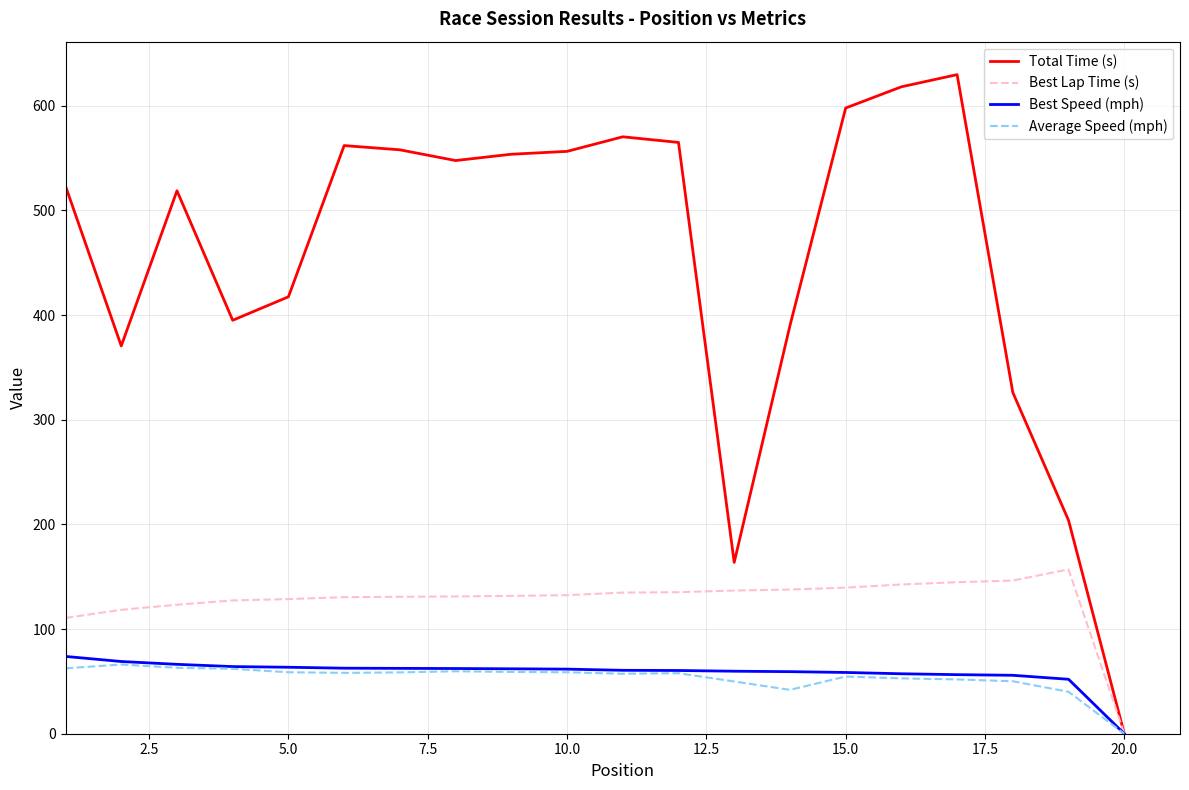

What is the highest value of the Best Speed (mph) series?

73.9